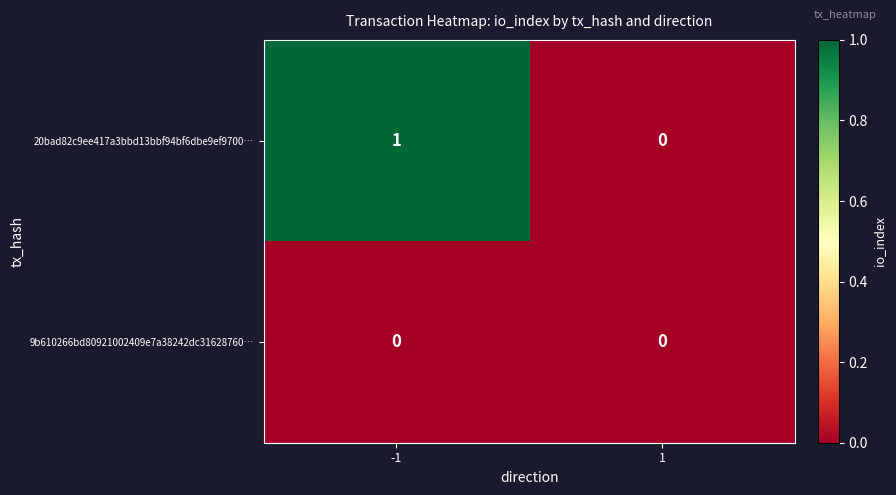

True or false: 9b610266bd80921002409e7a38242dc31628760… has a value of 0 at -1.

True